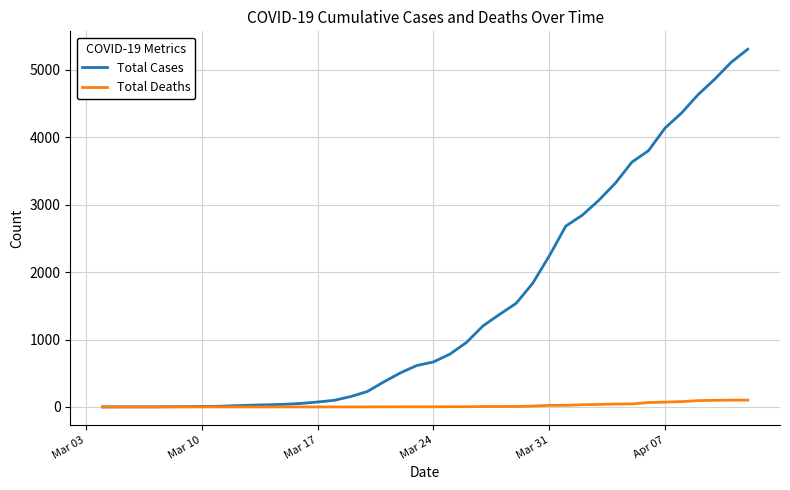

Which series has the largest total across all categories?

Total Cases